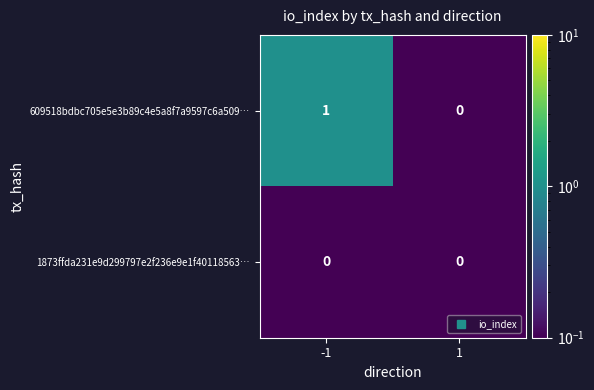

At which category is the sum across all series the highest?

-1